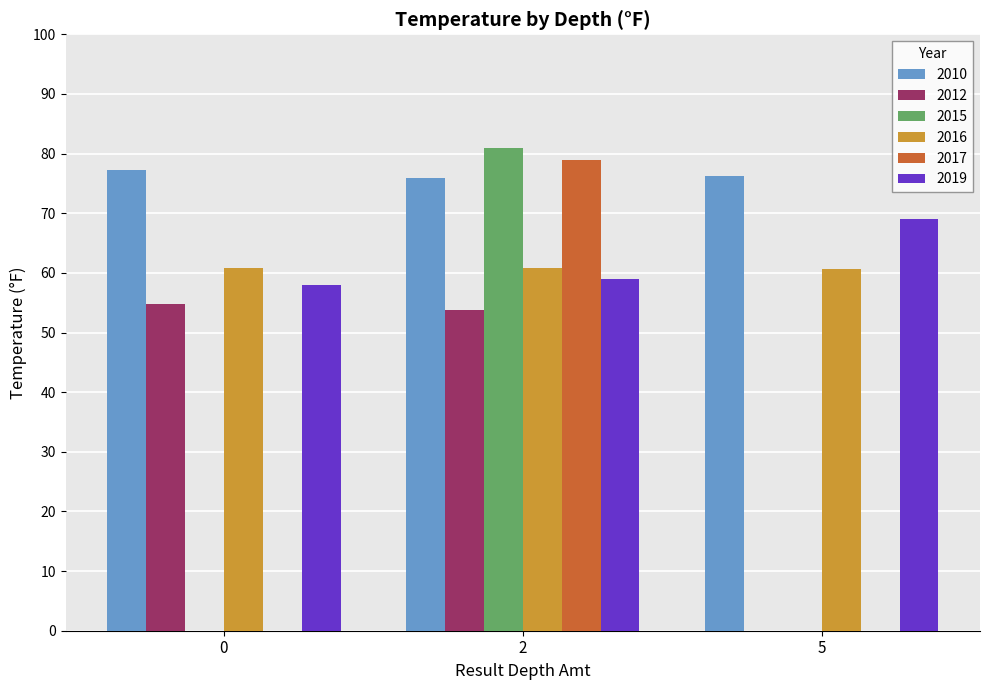

Which series has the largest total across all categories?

2010